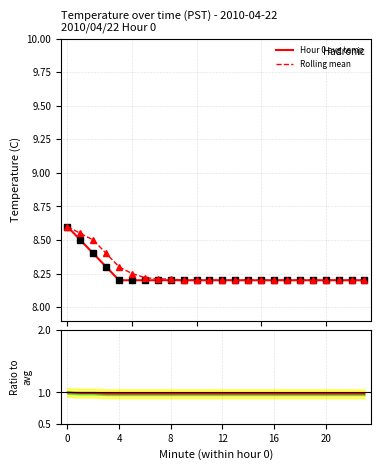

What is the label of the 5th point from the right?

19